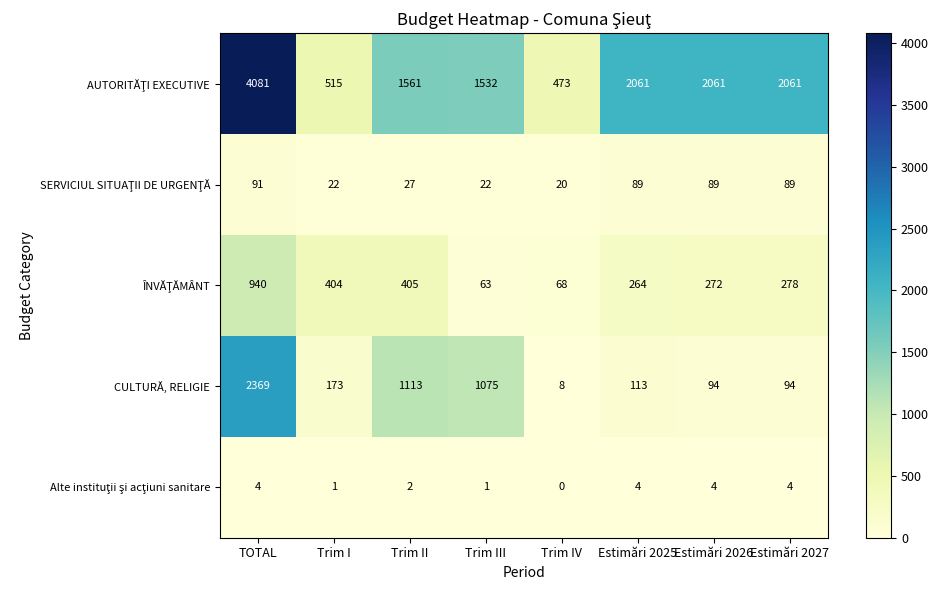

Which label corresponds to the largest value in the chart?

TOTAL